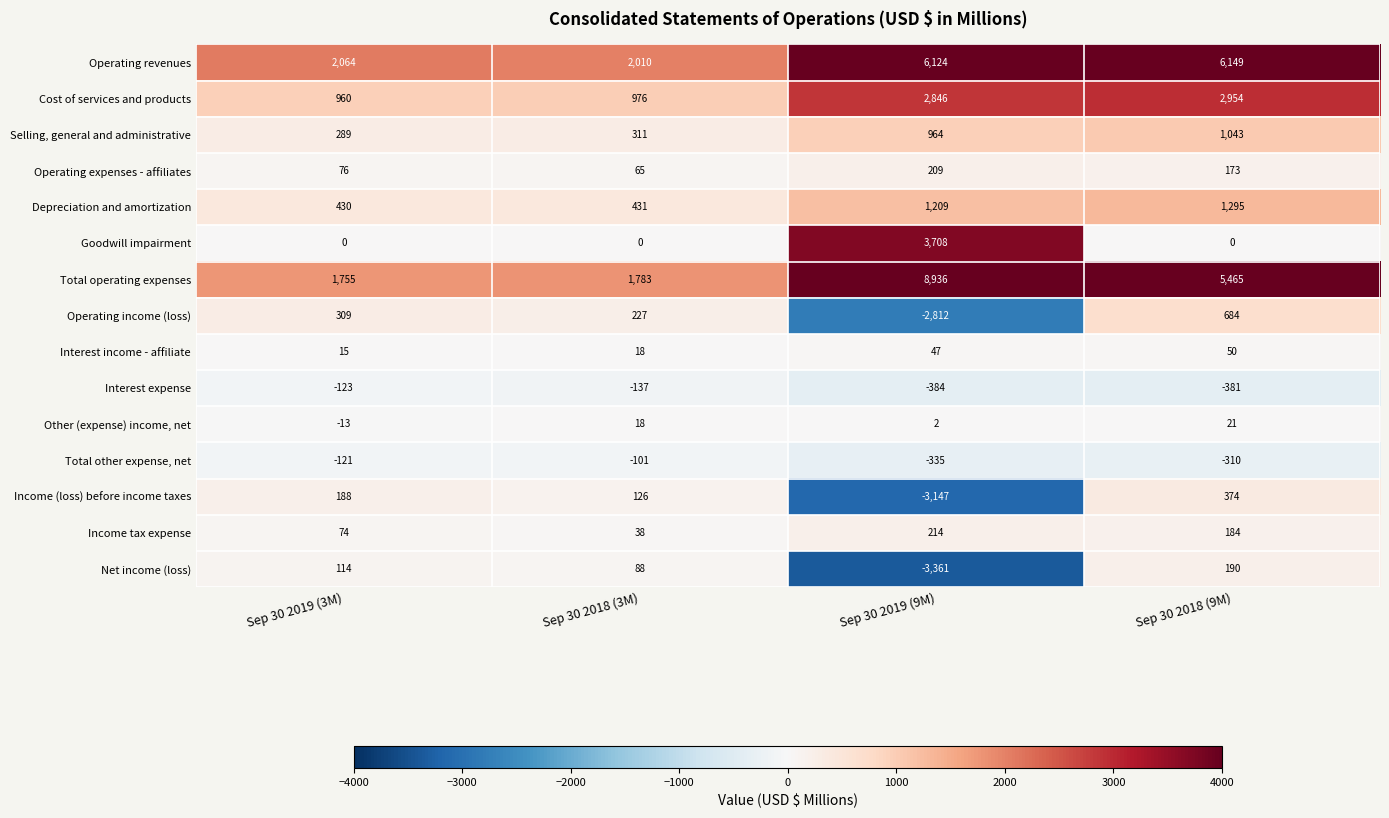

At which category is the sum across all series the highest?

Sep 30 2018 (9M)